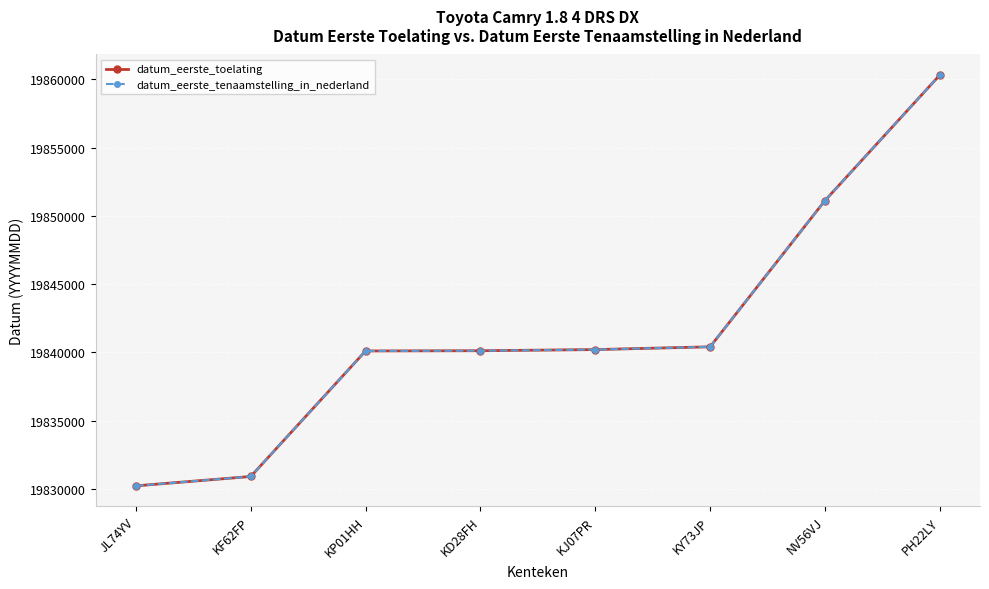

True or false: datum_eerste_tenaamstelling_in_nederland has more than 2 interior local peaks.

False